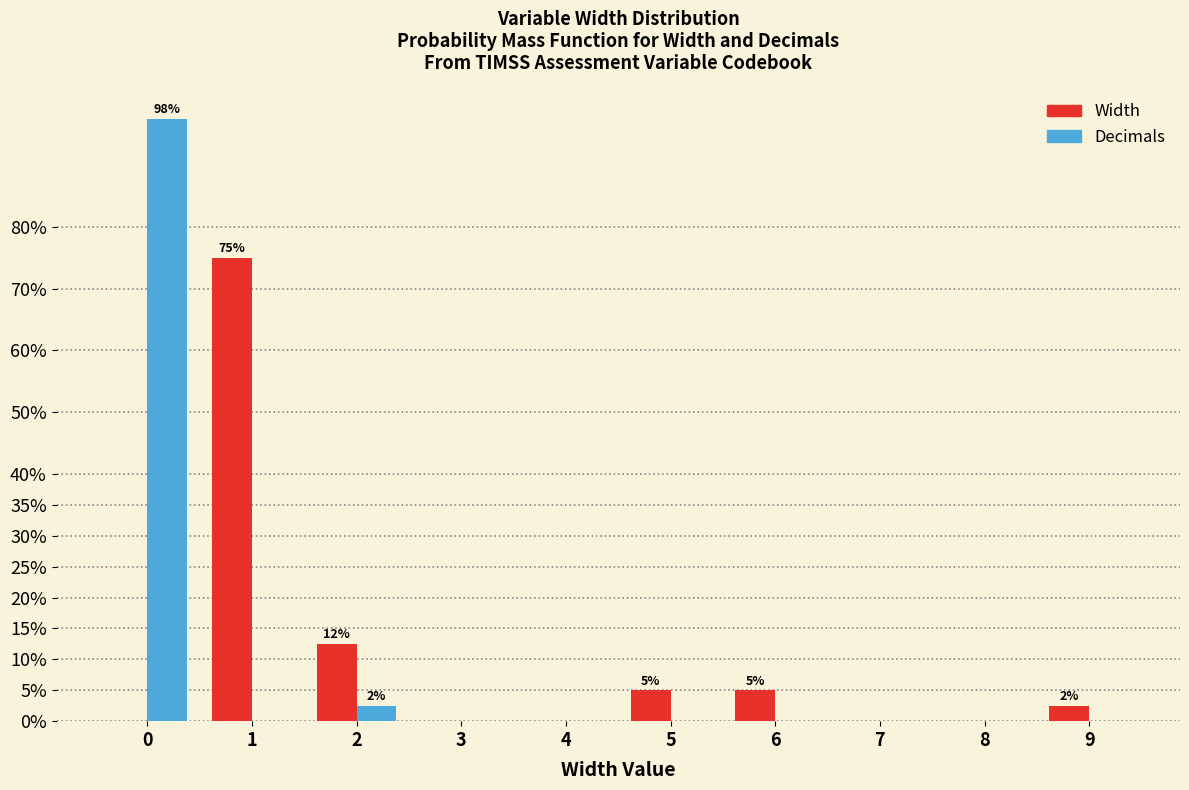

Reading left to right, extract all data points from this chart.

Width: 0=0.0	1=75.0	2=12.5	3=0.0	4=0.0	5=5.0	6=5.0	7=0.0	8=0.0	9=2.5
Decimals: 0=97.5	1=0.0	2=2.5	3=0.0	4=0.0	5=0.0	6=0.0	7=0.0	8=0.0	9=0.0